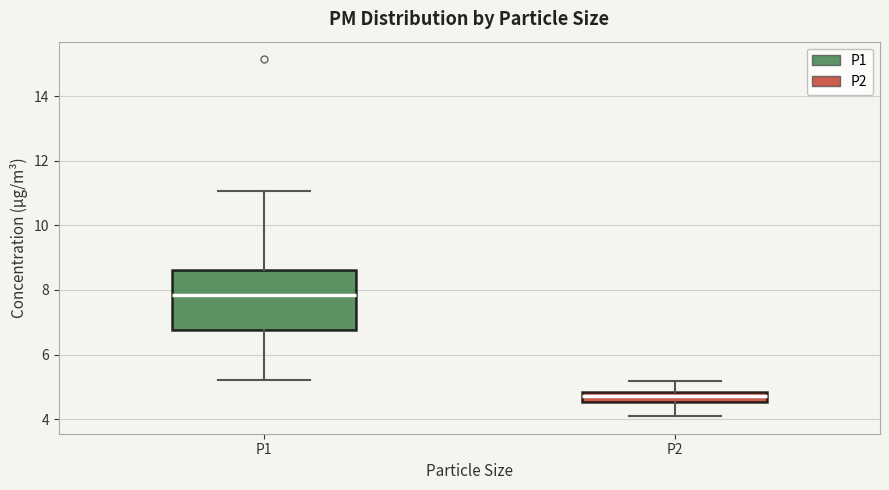

Which box is the tallest, from its lower edge to its upper edge?

P1